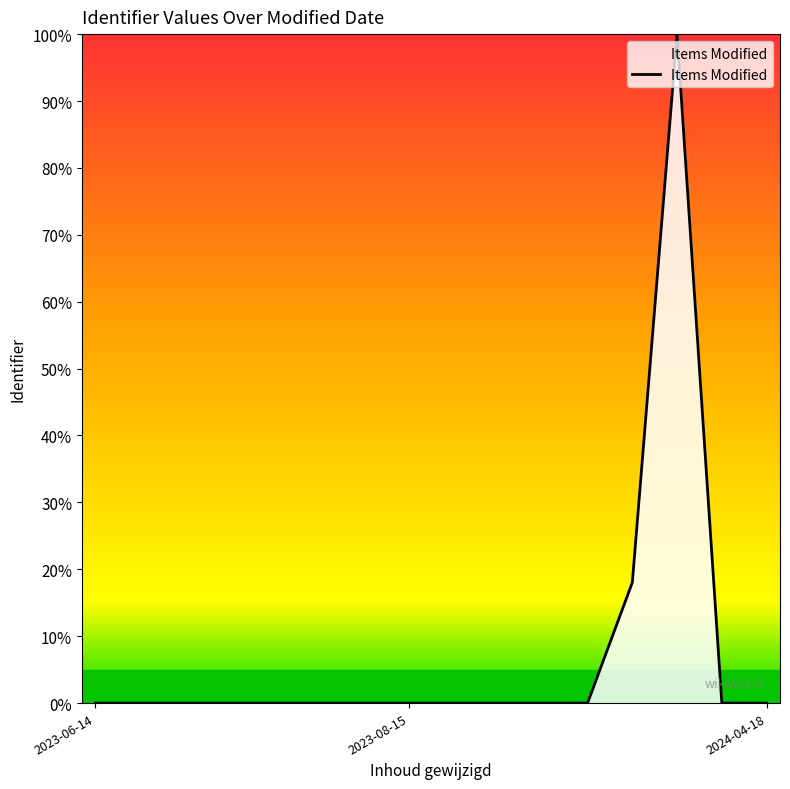

What is the maximum value shown in the chart?

100.0